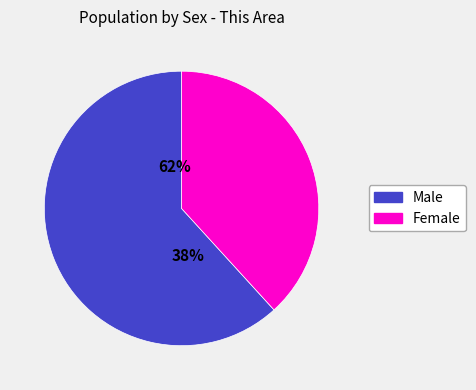

To the nearest percent, what portion does Male represent?

62%